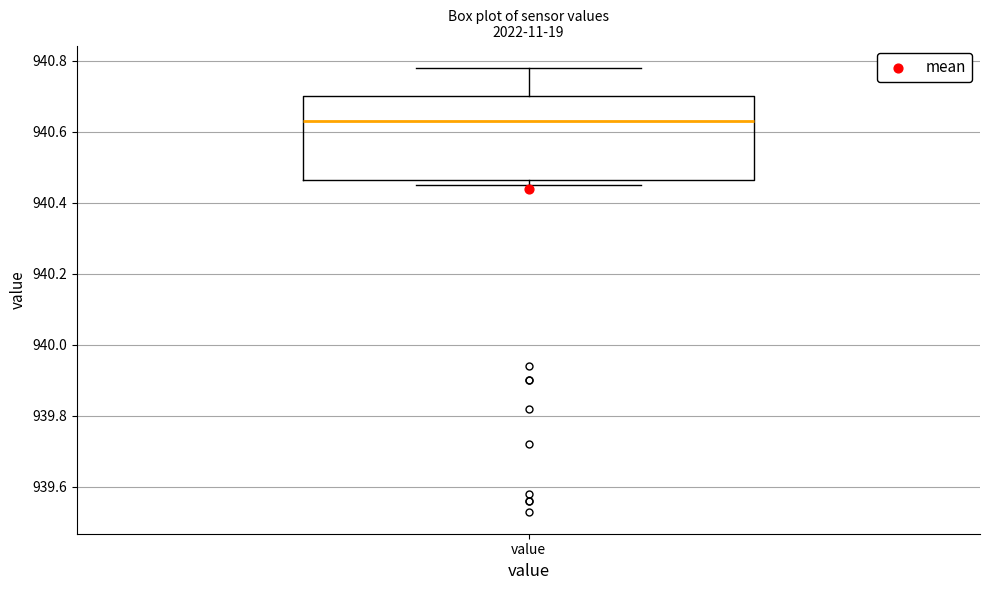

Read this box plot against the y-axis: the position of the median line, the range covered by the box, and the ends of both whiskers. The values are not printed on the chart, so give them approximately, as read against the axis.

median 940.64, box 940.46 to 940.70, whiskers 940.46 (just below the box's lower edge) to 940.78